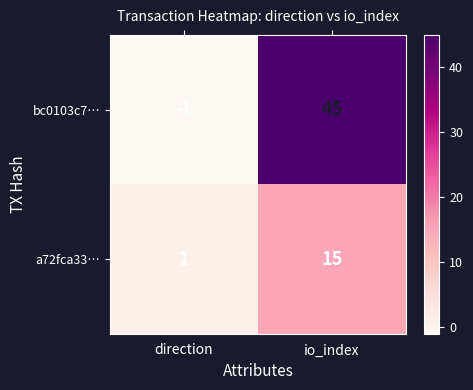

Reading left to right, transcribe all the data shown in this chart.

bc0103c7…: direction=-1	io_index=45
a72fca33…: direction=1	io_index=15